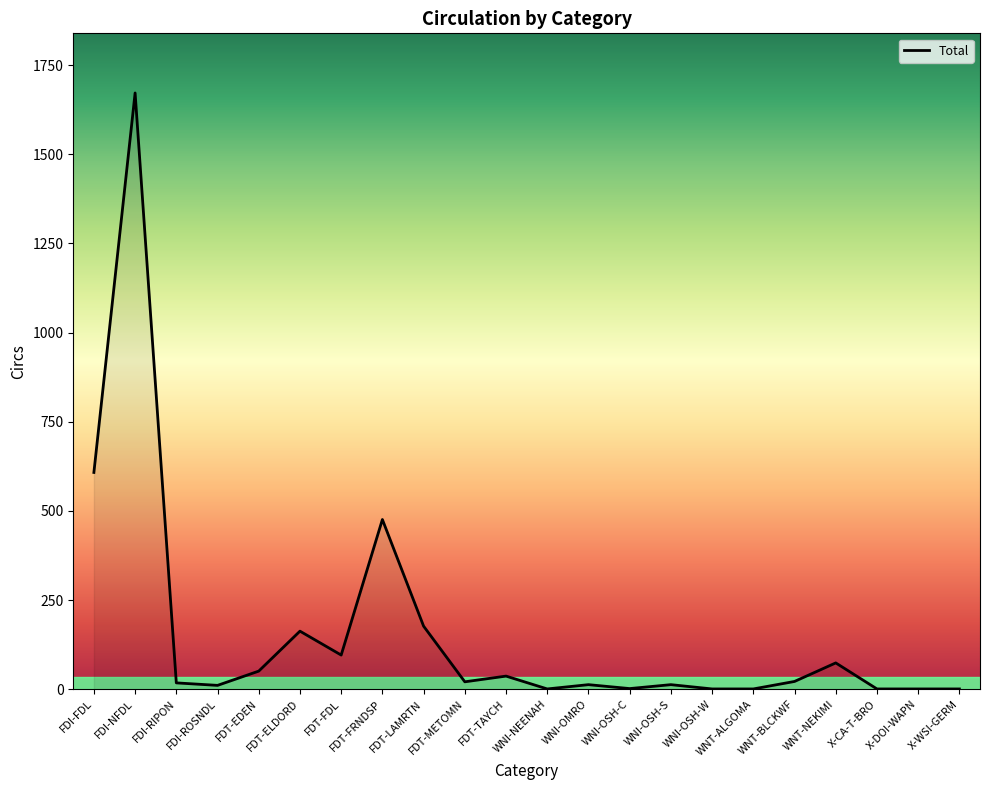

What is the ratio of the value at WNI-OSH-C to the value at FDI-ROSNDL?

0.2